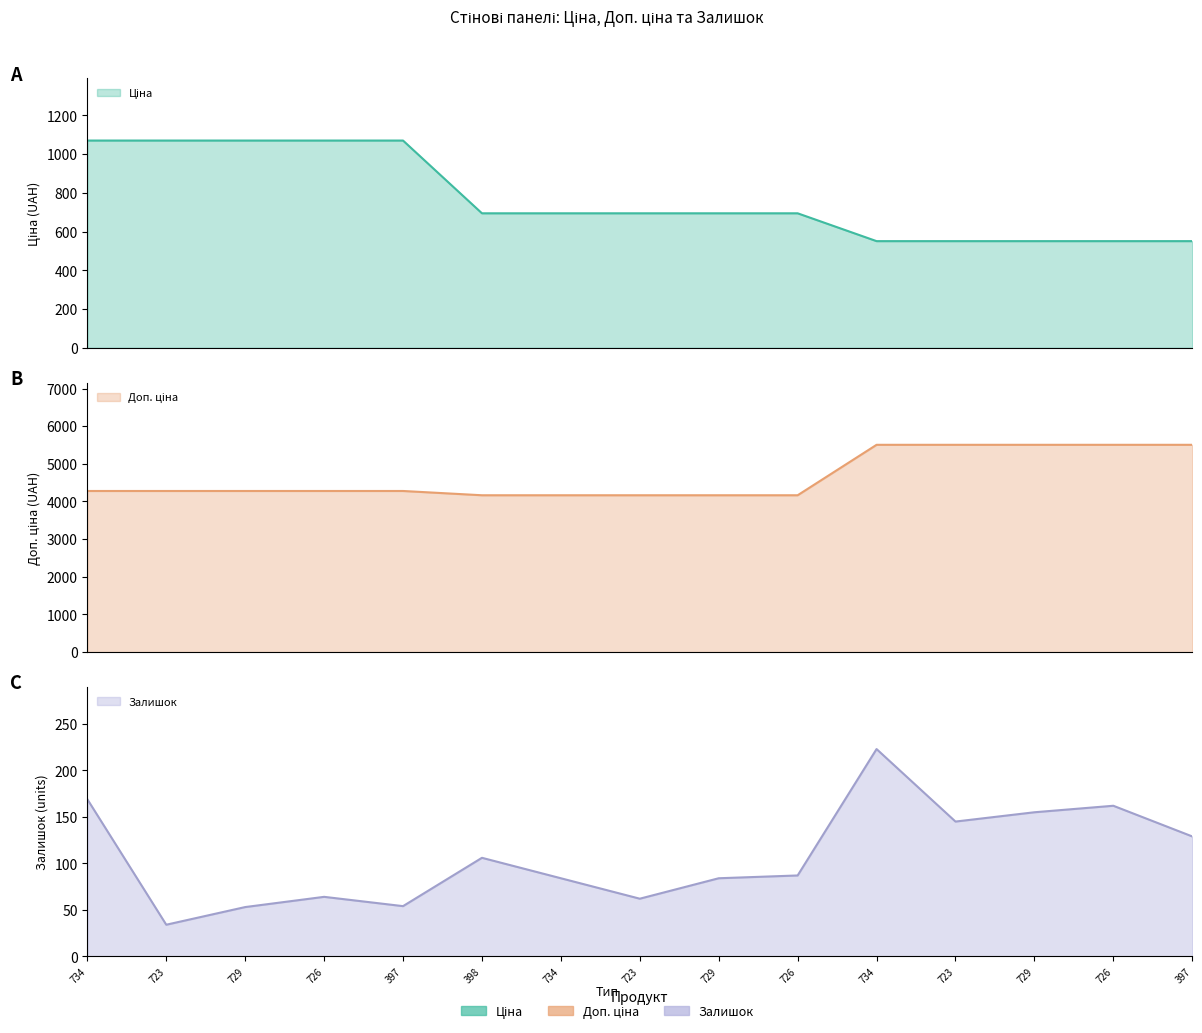

What is the label of the 6th point from the left?

398